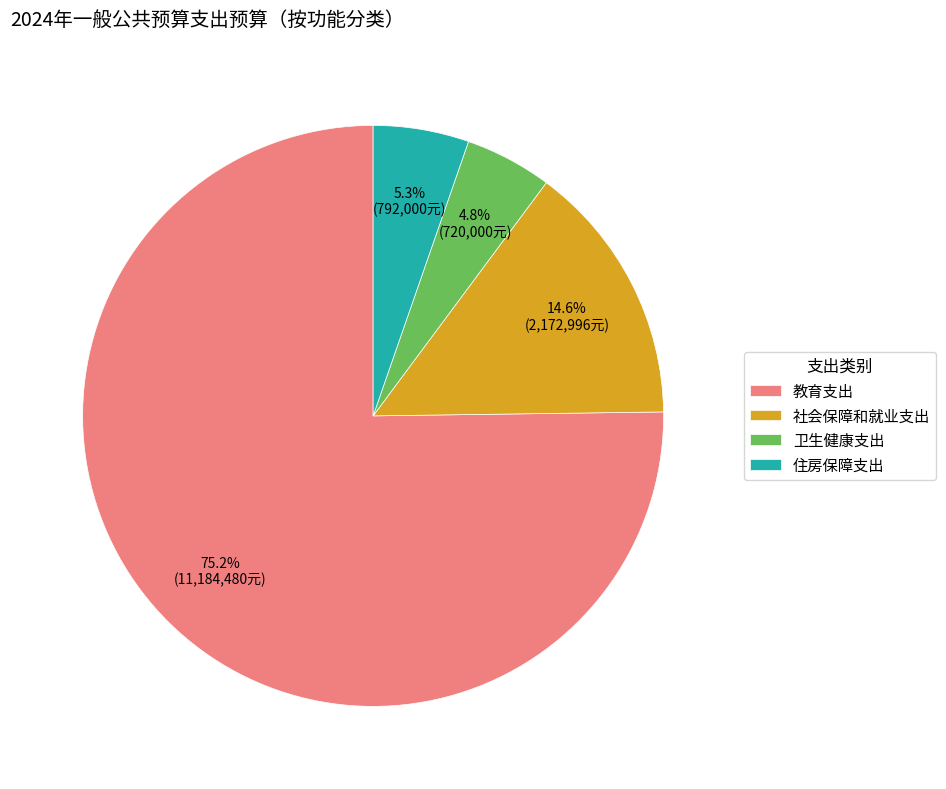

The 住房保障支出 slice represents 5% of the pie. True or false?

True